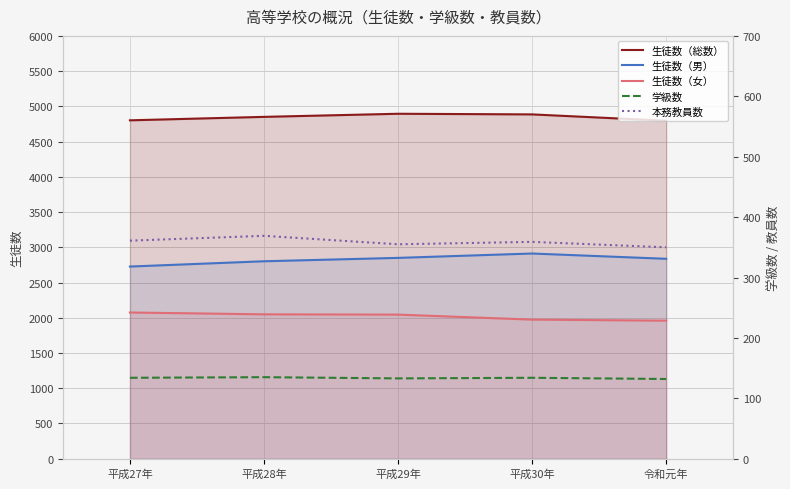

Reading right to left, list all the values displayed in this chart.

生徒数（総数）: 令和元年=4796	平成30年=4886	平成29年=4895	平成28年=4851	平成27年=4802
生徒数（男）: 令和元年=2837	平成30年=2912	平成29年=2850	平成28年=2802	平成27年=2727
生徒数（女）: 令和元年=1959	平成30年=1974	平成29年=2045	平成28年=2049	平成27年=2075
学級数: 令和元年=132	平成30年=134	平成29年=133	平成28年=135	平成27年=134
本務教員数: 令和元年=350	平成30年=359	平成29年=355	平成28年=369	平成27年=361